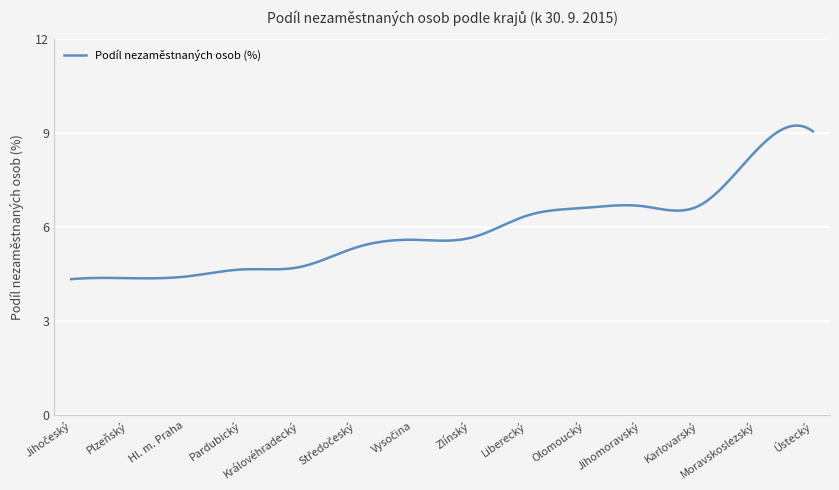

Does the chart display data point markers on the line(s)?

No